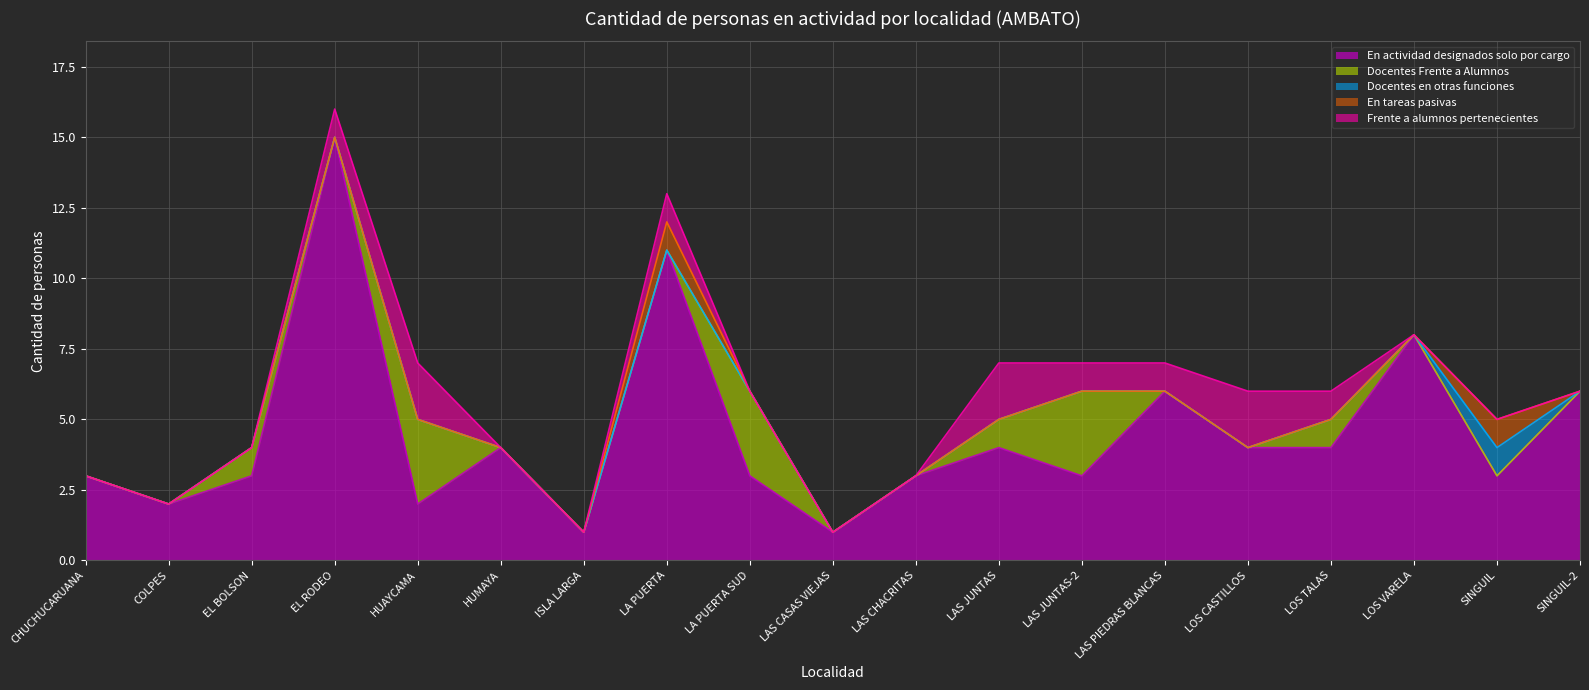

The value of Docentes en otras funciones at LAS PIEDRAS BLANCAS is 0. True or false?

True